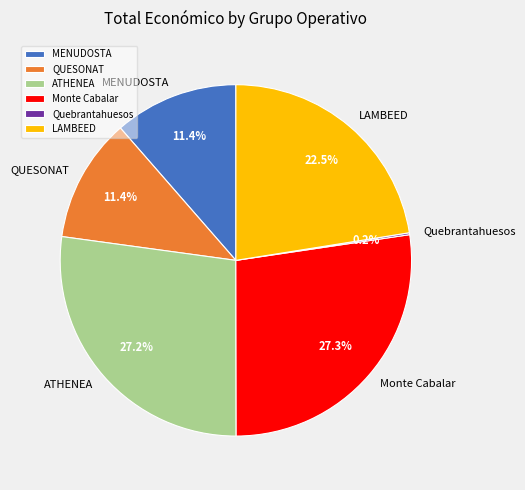

Is there any slice that represents more than half of the pie?

No